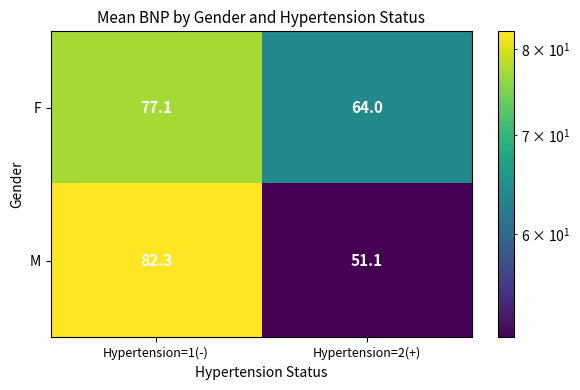

List the series in order of their peak value, lowest first.

F, M